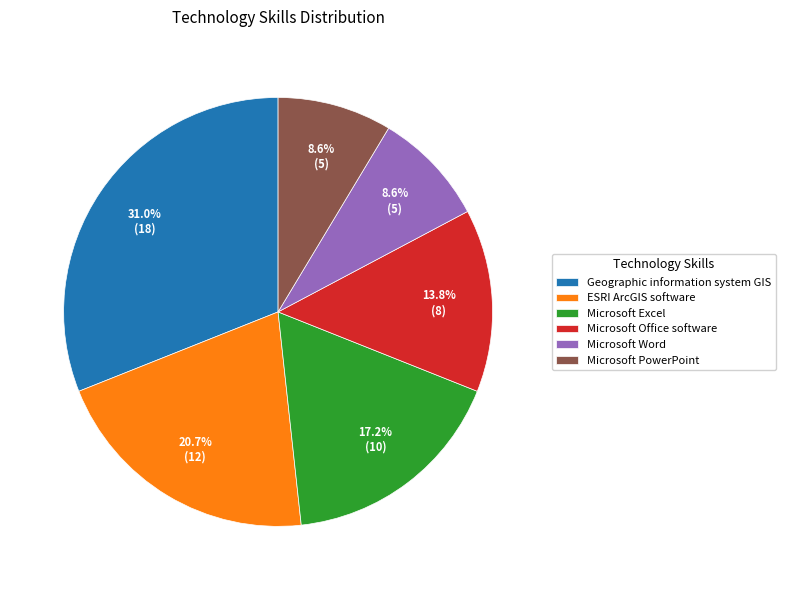

To the nearest percent, what is the difference between the largest and smallest slice percentages?

22%